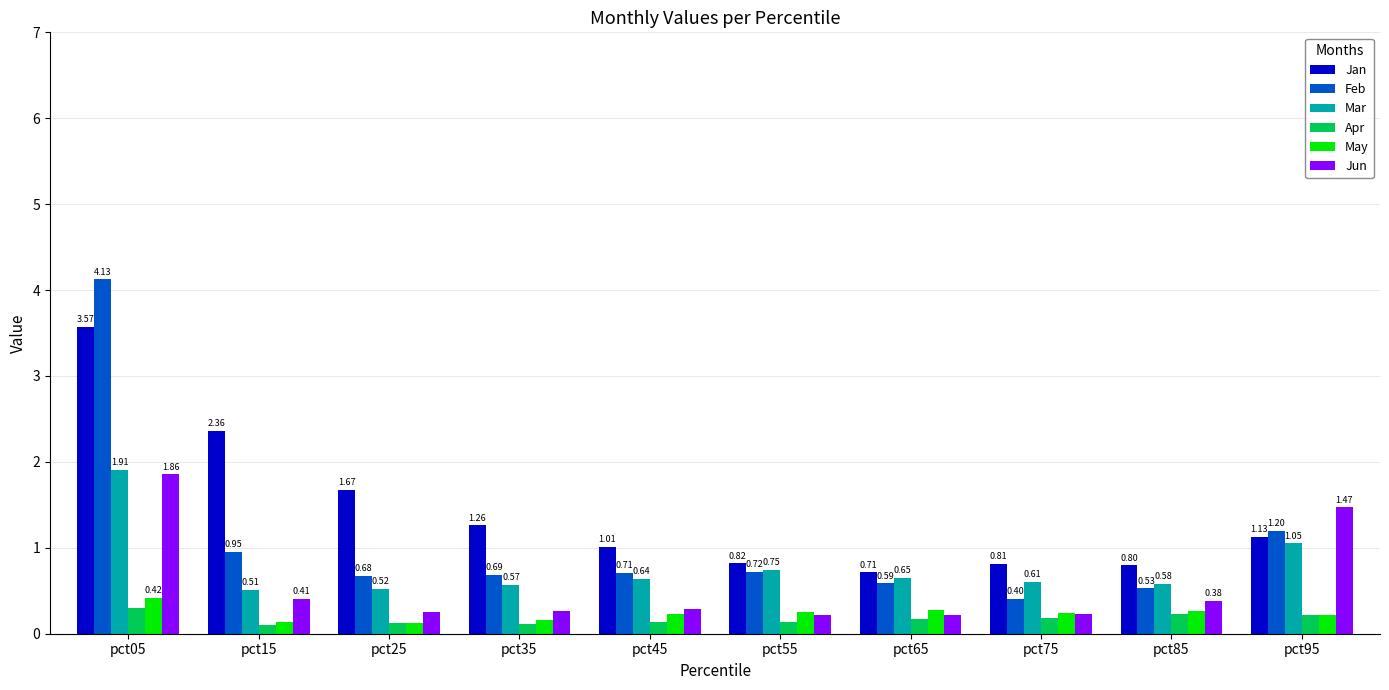

What are all the series names shown in the legend?

Jan, Feb, Mar, Apr, May, Jun